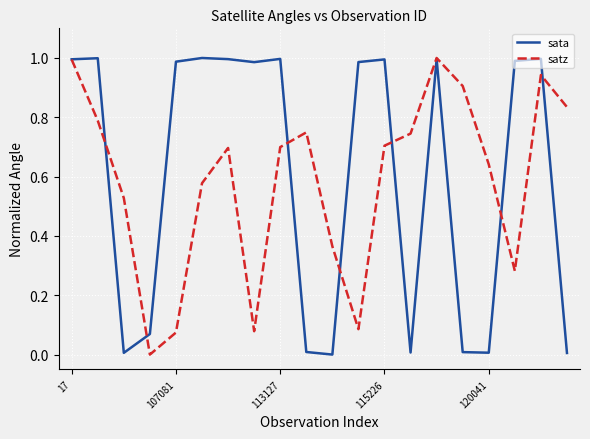

At which category does satz reach its first local peak?

6